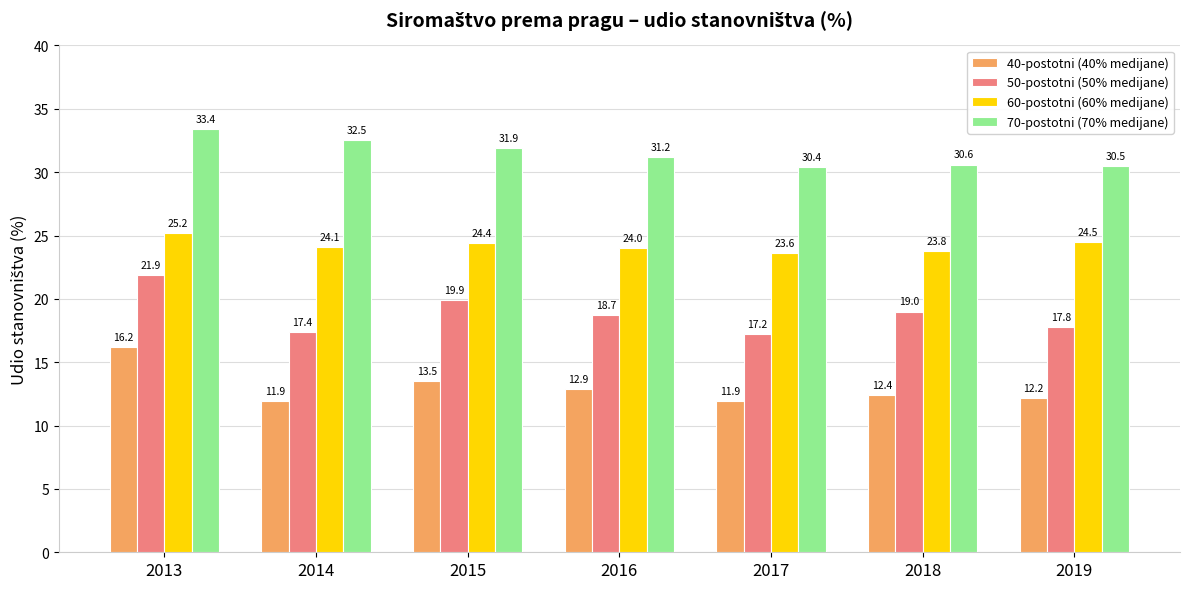

Which series has the widest spread of values?

50-postotni (50% medijane)